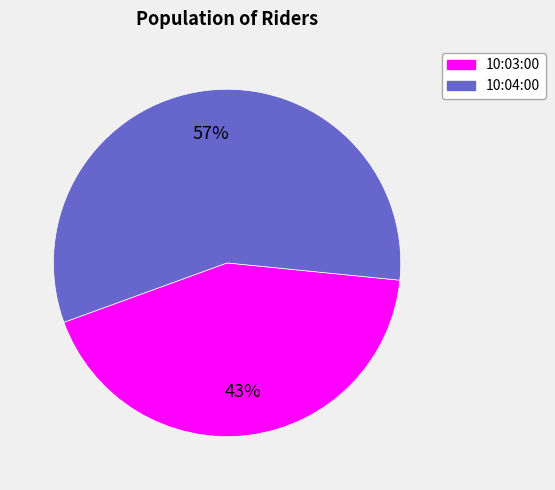

What is the largest slice in the pie chart?

10:04:00